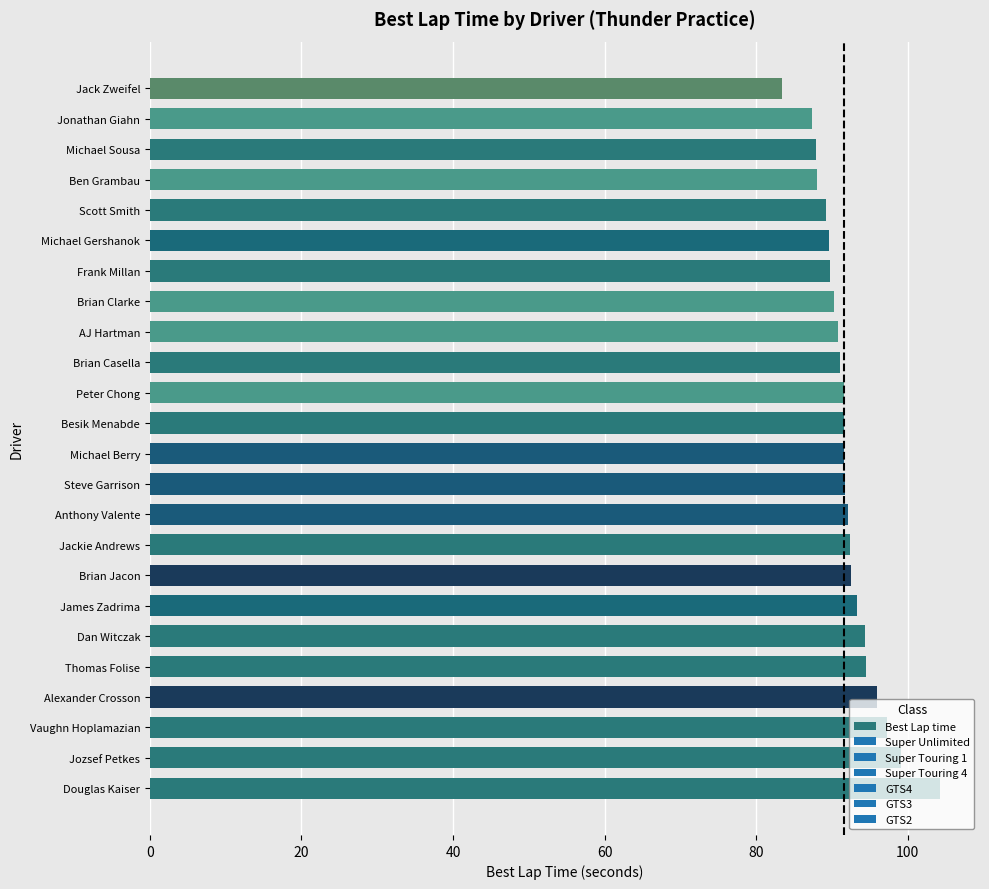

What is the maximum value shown in the chart?

104.3